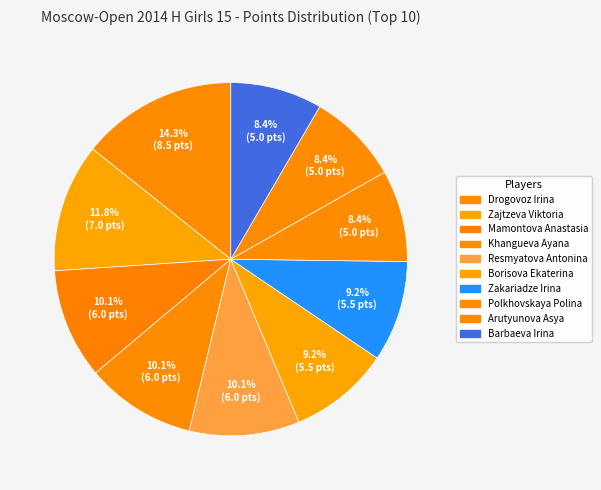

Approximately how many times larger is the value at Barbaeva Irina compared to Resmyatova Antonina?

0.8